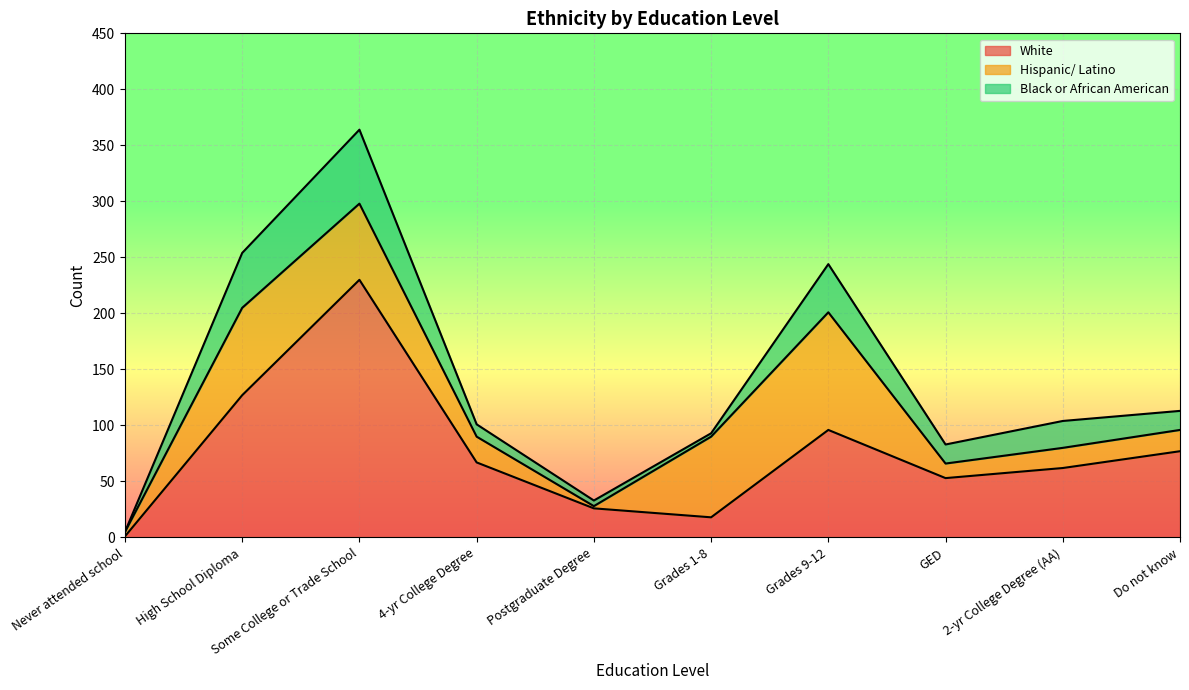

Does the chart display data point markers on the line(s)?

No